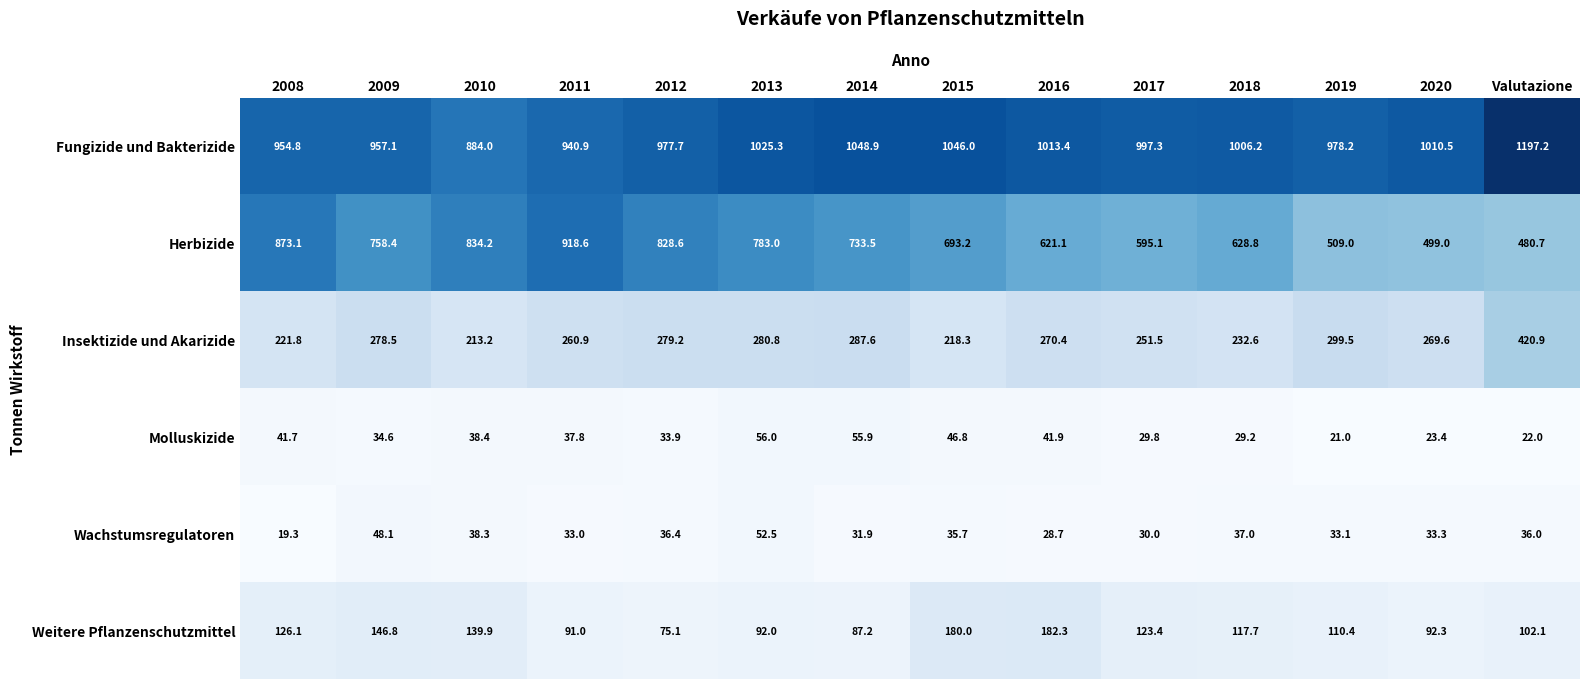

The Insektizide und Akarizide series shows 113.2 at 2020. True or false?

False